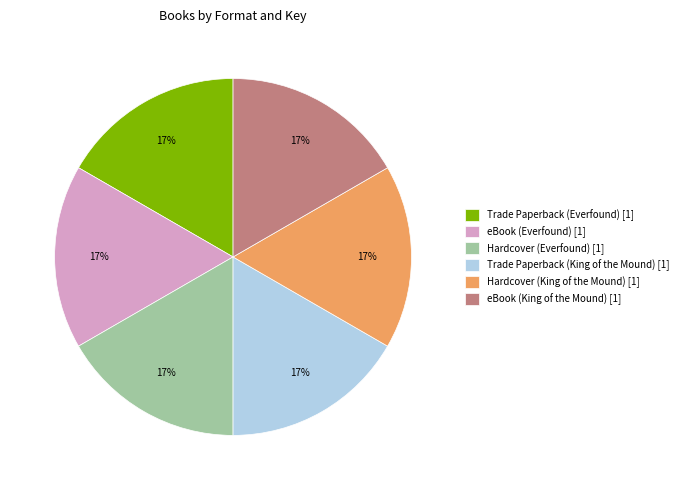

Approximately how many times larger is the value at Trade Paperback (King of the Mound) compared to Hardcover (King of the Mound)?

1.0